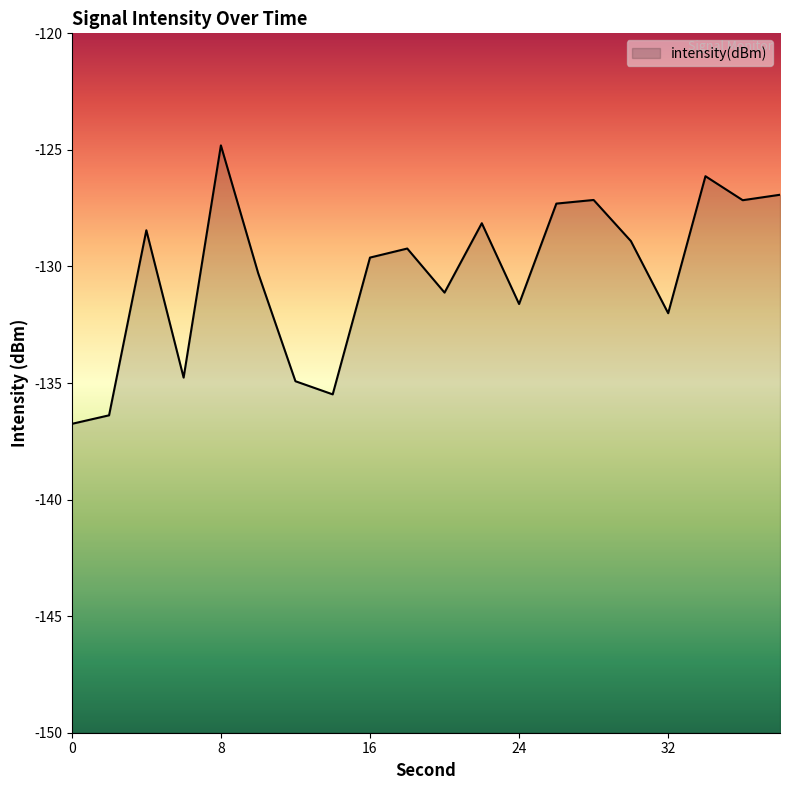

What is the difference between the values at 20 and 0?

5.6